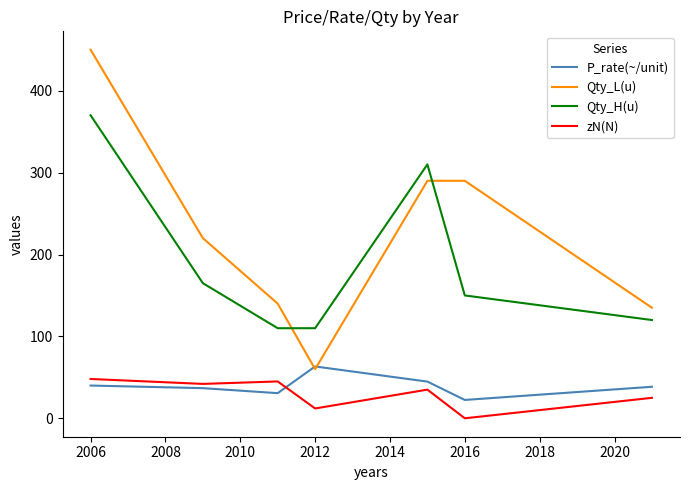

True or false: Qty_L(u) and zN(N) intersect in this chart.

False